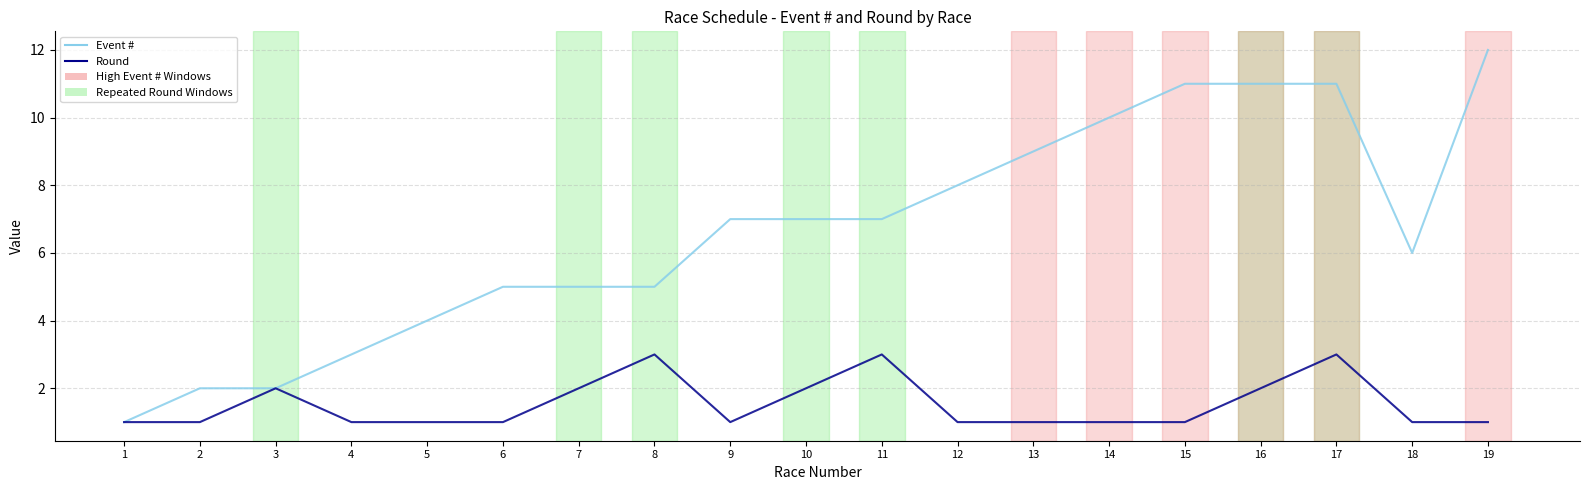

Is it true that Round equals 2 at 7?

True